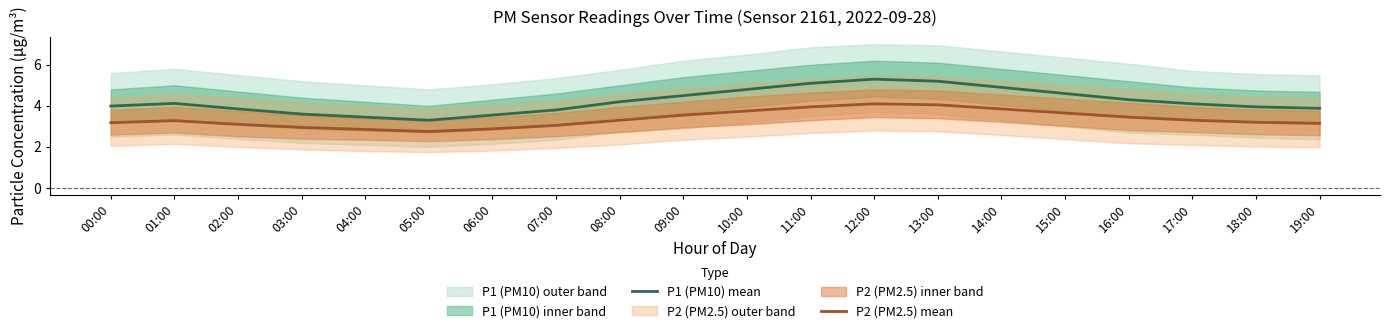

Reading left to right, extract all data points from this chart.

P1 (PM10) mean: 00:00=4.0	01:00=4.1	02:00=3.9	03:00=3.6	04:00=3.5	05:00=3.3	06:00=3.5	07:00=3.8	08:00=4.2	09:00=4.5	10:00=4.8	11:00=5.1	12:00=5.3	13:00=5.2	14:00=4.9	15:00=4.6	16:00=4.3	17:00=4.1	18:00=4.0	19:00=3.9
P2 (PM2.5) mean: 00:00=3.2	01:00=3.3	02:00=3.1	03:00=3.0	04:00=2.9	05:00=2.8	06:00=2.9	07:00=3.0	08:00=3.3	09:00=3.5	10:00=3.8	11:00=4.0	12:00=4.1	13:00=4.0	14:00=3.9	15:00=3.6	16:00=3.5	17:00=3.3	18:00=3.2	19:00=3.1